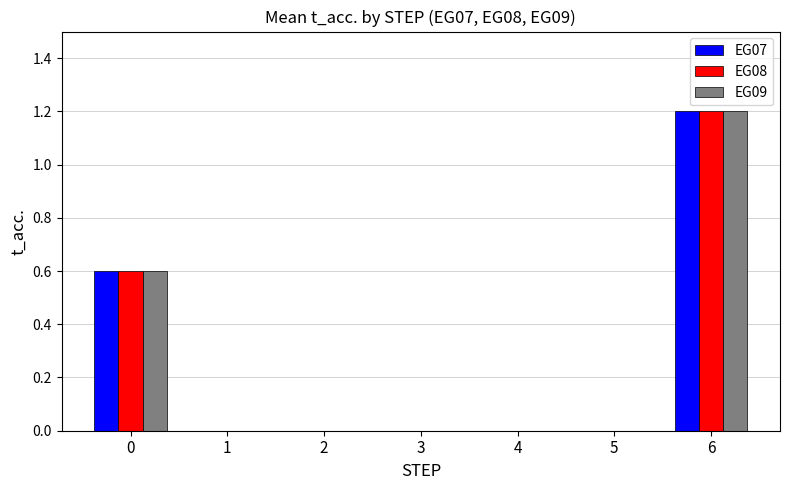

How many data points does each series have?

7